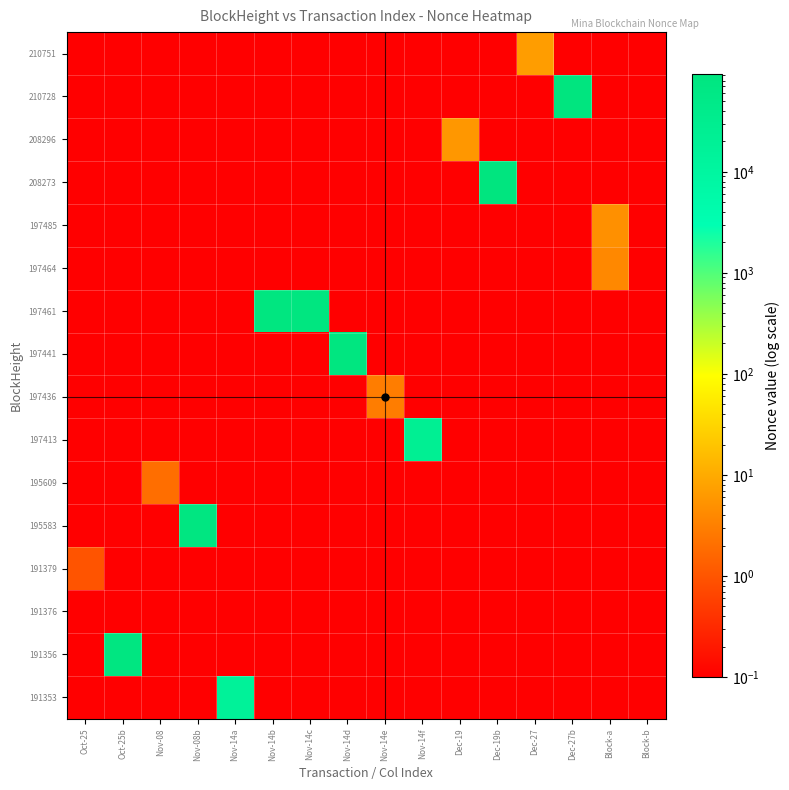

What is the smallest value displayed?

0.1